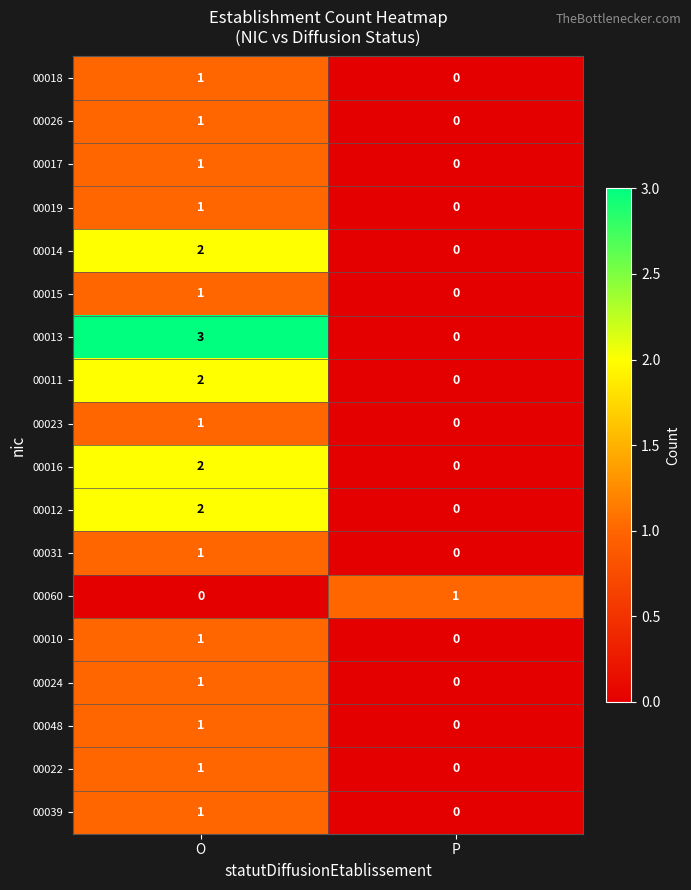

At which category is the sum across all series the highest?

O